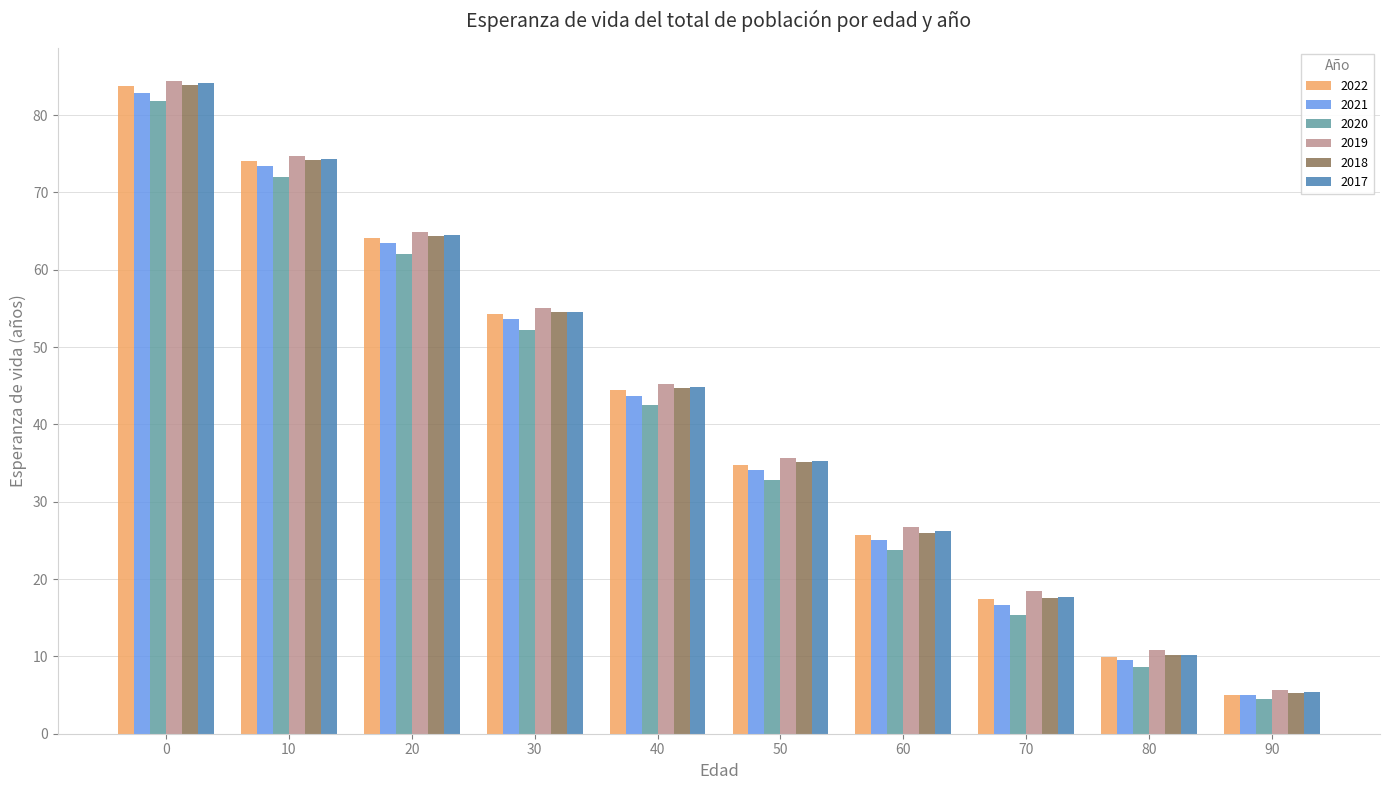

Between 0 and 20, which series saw the biggest shift?

2020